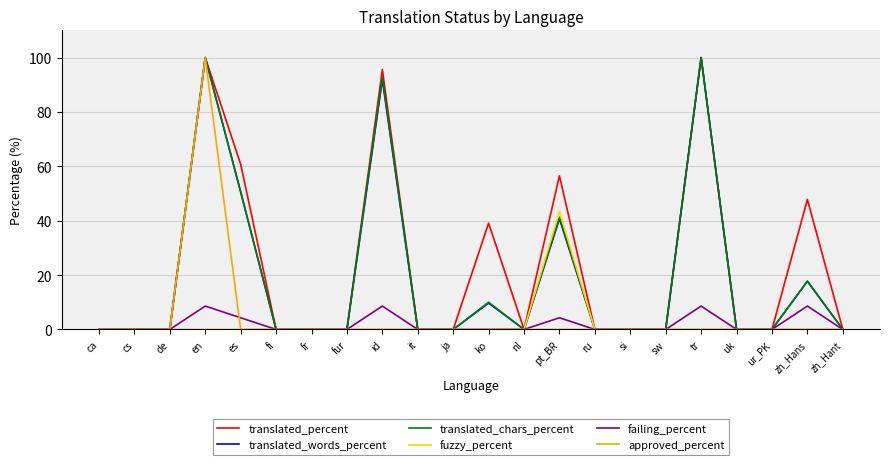

Which category has the highest value in the approved_percent series?

en